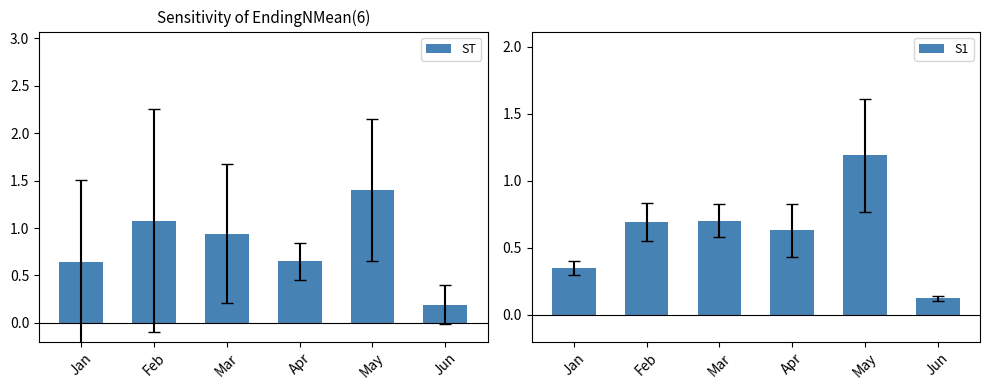

How many groups of bars are there?

6